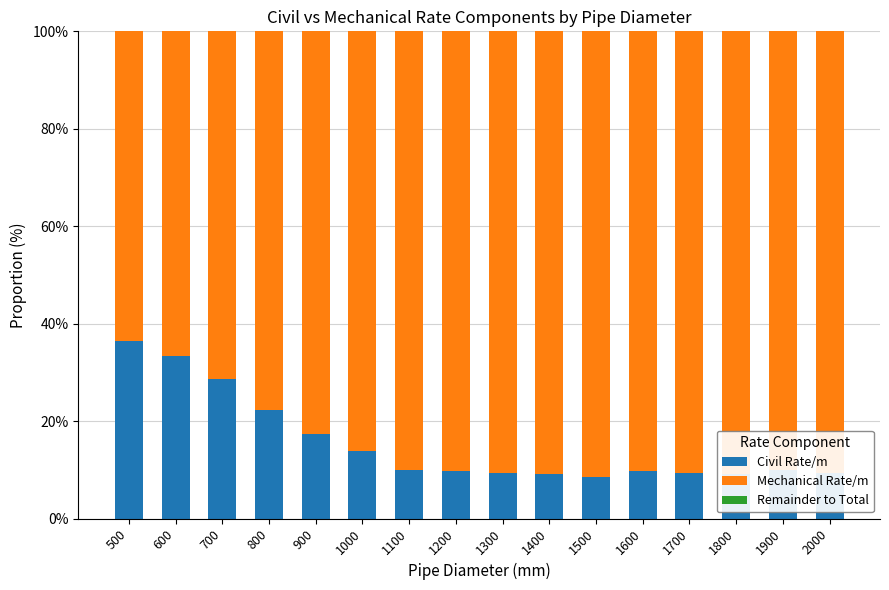

The value of Civil Rate/m at 1400 is 3.4. True or false?

False